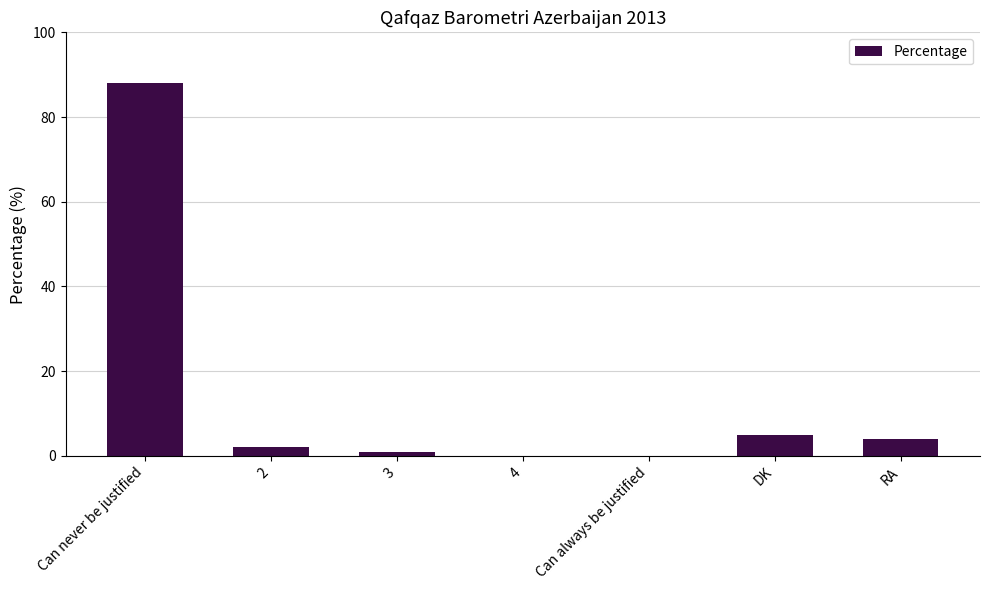

What is the greatest value displayed?

88